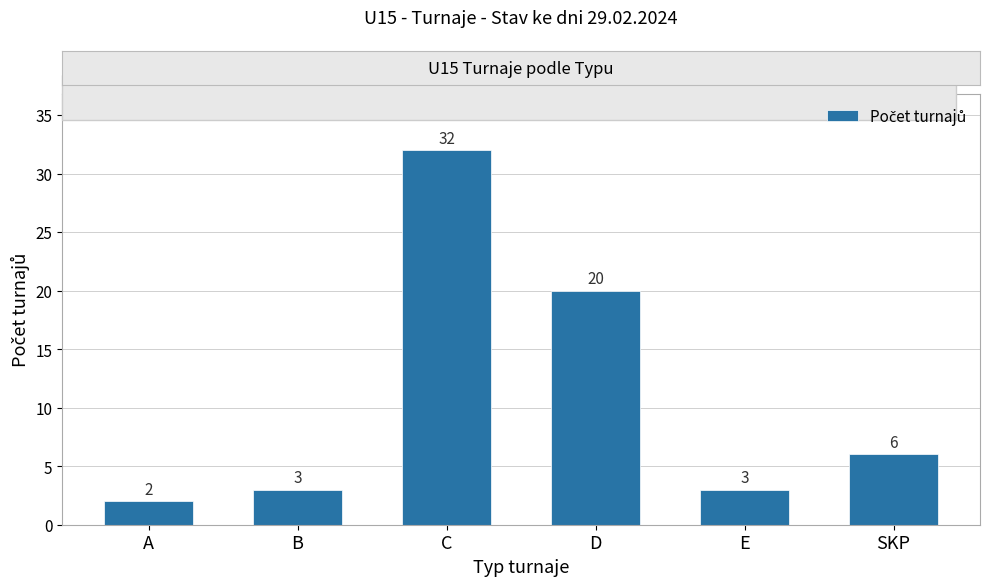

How many values are below 6?

3